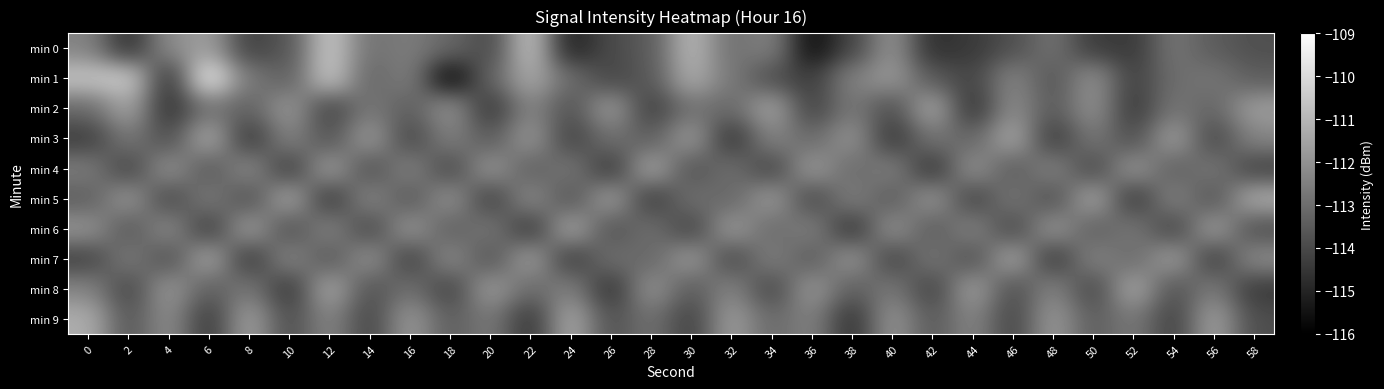

Reading right to left, what are all the values shown in this chart?

min 0: 58=-113.8	56=-113.5	54=-112.8	52=-114.4	50=-114.4	48=-112.8	46=-113.8	44=-114.4	42=-114.7	40=-111.9	38=-114.1	36=-115.7	34=-112.4	32=-112.9	30=-110.9	28=-113.5	26=-114.0	24=-115.1	22=-110.6	20=-114.0	18=-113.1	16=-112.6	14=-112.9	12=-110.5	10=-113.7	8=-114.3	6=-111.6	4=-112.2	2=-114.8	0=-112.4
min 1: 58=-113.5	56=-112.8	54=-113.0	52=-114.2	50=-112.0	48=-113.7	46=-112.3	44=-114.1	42=-113.6	40=-111.8	38=-112.5	36=-114.3	34=-113.9	32=-112.7	30=-111.2	28=-113.6	26=-114.1	24=-113.0	22=-111.3	20=-113.2	18=-115.9	16=-112.5	14=-113.2	12=-110.5	10=-113.4	8=-112.7	6=-109.4	4=-114.7	2=-110.3	0=-110.6
min 2: 58=-111.7	56=-113.2	54=-112.8	52=-114.5	50=-112.0	48=-113.6	46=-112.1	44=-114.7	42=-111.3	40=-113.9	38=-112.7	36=-114.2	34=-111.5	32=-113.1	30=-112.9	28=-114.3	26=-111.7	24=-113.8	22=-112.3	20=-114.6	18=-111.9	16=-113.5	14=-112.7	12=-114.2	10=-111.8	8=-113.3	6=-112.9	4=-114.7	2=-111.5	0=-113.1
min 3: 58=-112.3	56=-114.1	54=-111.6	52=-113.9	50=-112.7	48=-114.5	46=-111.3	44=-113.2	42=-112.8	40=-114.6	38=-111.9	36=-113.1	34=-112.3	32=-114.7	30=-111.7	28=-113.5	26=-112.9	24=-114.2	22=-111.8	20=-113.6	18=-112.5	16=-114.1	14=-111.7	12=-113.8	10=-112.3	8=-114.6	6=-111.2	4=-113.9	2=-112.7	0=-114.3
min 4: 58=-114.2	56=-112.7	54=-113.5	52=-111.8	50=-114.1	48=-112.3	46=-113.6	44=-111.9	42=-114.7	40=-112.5	38=-113.1	36=-111.7	34=-114.2	32=-112.9	30=-113.8	28=-111.3	26=-114.6	24=-112.7	22=-113.5	20=-111.8	18=-114.1	16=-112.3	14=-113.9	12=-111.6	10=-114.5	8=-112.1	6=-113.7	4=-111.9	2=-114.2	0=-112.6
min 5: 58=-111.2	56=-113.8	54=-112.3	52=-114.6	50=-111.3	48=-113.9	46=-112.7	44=-114.2	42=-111.8	40=-113.6	38=-112.5	36=-114.1	34=-111.7	32=-113.2	30=-112.9	28=-114.5	26=-111.6	24=-113.8	22=-112.1	20=-114.3	18=-111.9	16=-113.7	14=-112.2	12=-114.6	10=-111.3	8=-113.9	6=-112.6	4=-114.1	2=-111.8	0=-113.5
min 6: 58=-113.9	56=-111.6	54=-114.2	52=-112.7	50=-113.5	48=-111.8	46=-114.1	44=-112.3	42=-113.6	40=-111.9	38=-114.7	36=-112.5	34=-113.1	32=-111.7	30=-114.2	28=-112.9	26=-113.8	24=-111.3	22=-114.6	20=-112.7	18=-113.5	16=-111.8	14=-114.1	12=-112.3	10=-113.9	8=-111.6	6=-114.5	4=-112.1	2=-113.7	0=-111.9
min 7: 58=-112.1	56=-114.5	54=-111.6	52=-113.1	50=-112.3	48=-114.6	46=-111.3	44=-113.9	42=-112.7	40=-114.2	38=-111.8	36=-113.6	34=-112.5	32=-114.1	30=-111.7	28=-113.2	26=-112.9	24=-114.5	22=-111.6	20=-113.8	18=-112.1	16=-114.3	14=-111.9	12=-113.7	10=-112.2	8=-114.6	6=-111.3	4=-113.9	2=-112.6	0=-114.2
min 8: 58=-114.5	56=-112.6	54=-113.8	52=-111.3	50=-114.1	48=-112.3	46=-113.9	44=-111.6	42=-114.2	40=-112.7	38=-113.5	36=-111.8	34=-114.1	32=-112.3	30=-113.6	28=-111.9	26=-114.7	24=-112.5	22=-113.1	20=-111.7	18=-114.2	16=-112.9	14=-113.8	12=-111.3	10=-114.6	8=-112.7	6=-113.5	4=-111.8	2=-114.1	0=-112.3
min 9: 58=-113.9	56=-111.6	54=-114.2	52=-112.7	50=-113.5	48=-111.8	46=-114.1	44=-112.3	42=-113.6	40=-111.9	38=-114.7	36=-112.5	34=-113.1	32=-111.7	30=-114.2	28=-112.9	26=-113.8	24=-111.3	22=-114.6	20=-112.7	18=-113.5	16=-111.8	14=-114.1	12=-112.3	10=-113.9	8=-111.6	6=-114.5	4=-112.1	2=-113.7	0=-111.2